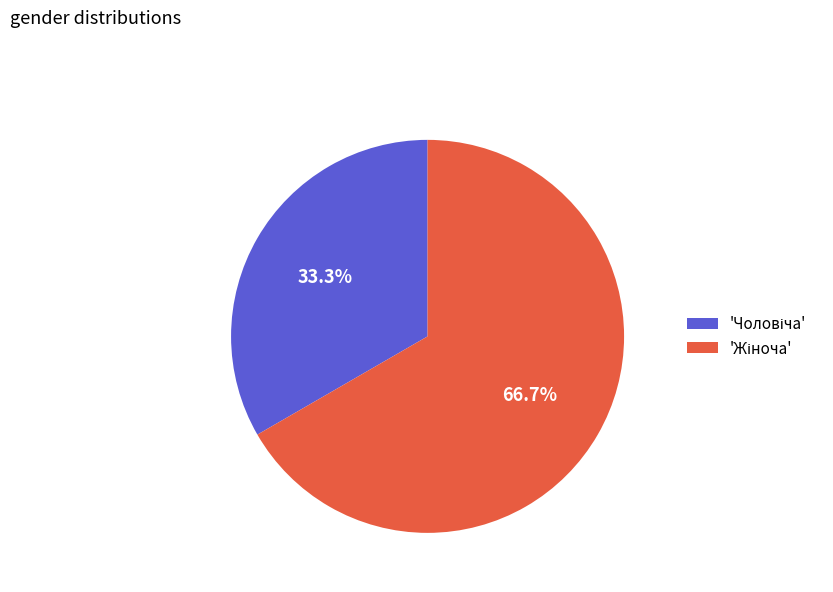

Is there a majority slice in this chart?

Yes